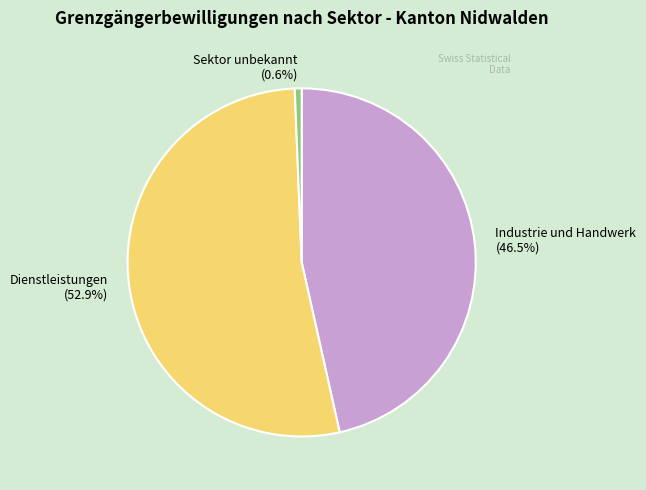

To the nearest percent, what is the difference between the largest and smallest slice percentages?

52%